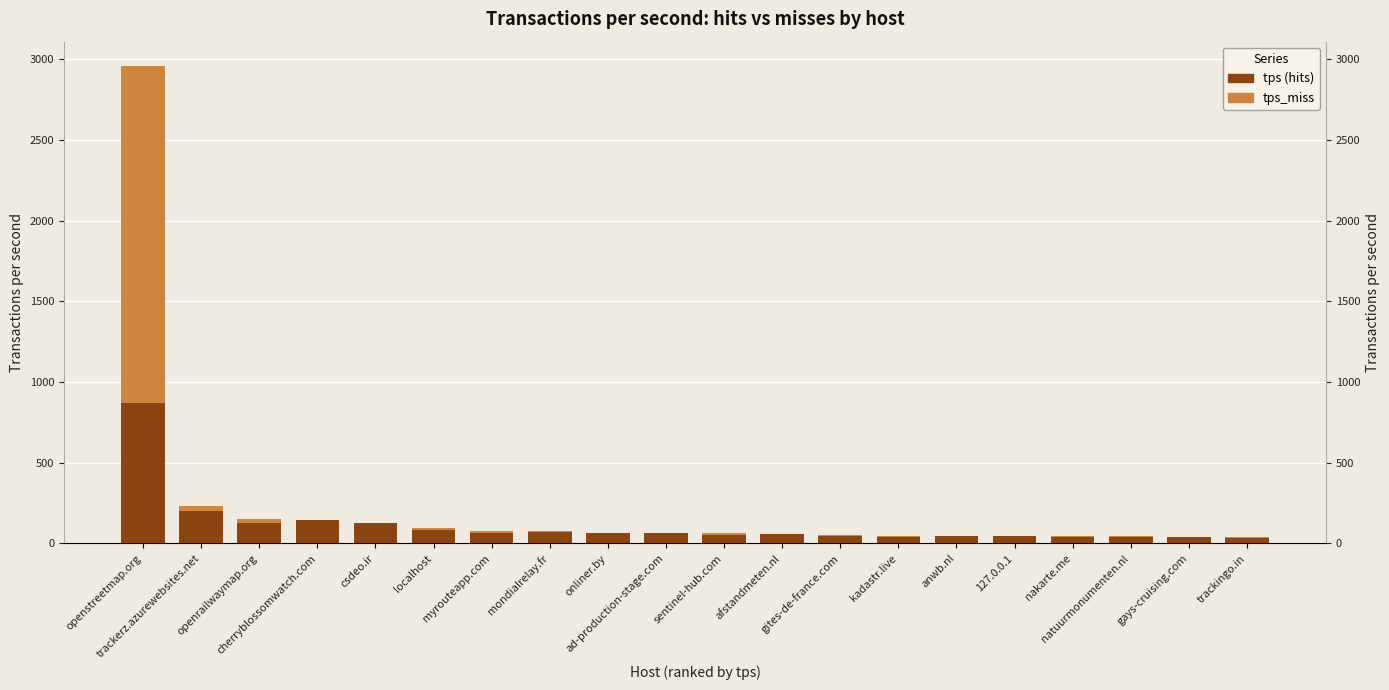

What is the average value of the tps (hits) series?

113.7